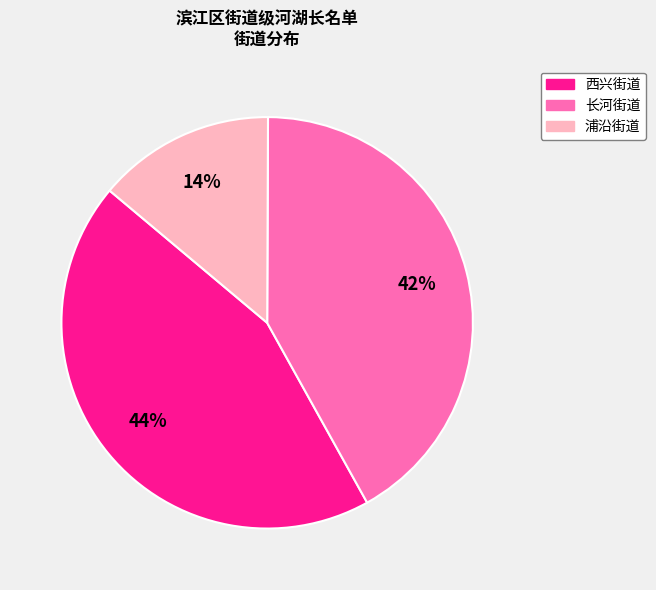

How many slices are in this pie chart?

3